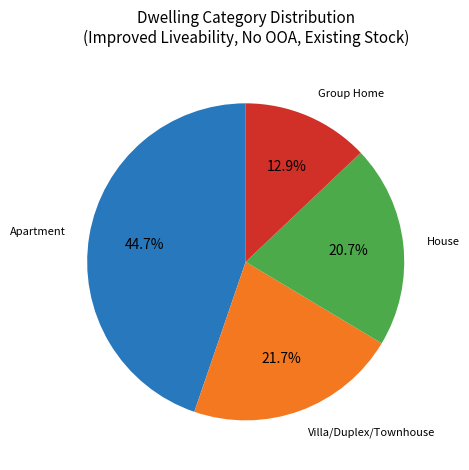

How many slices are in this pie chart?

4